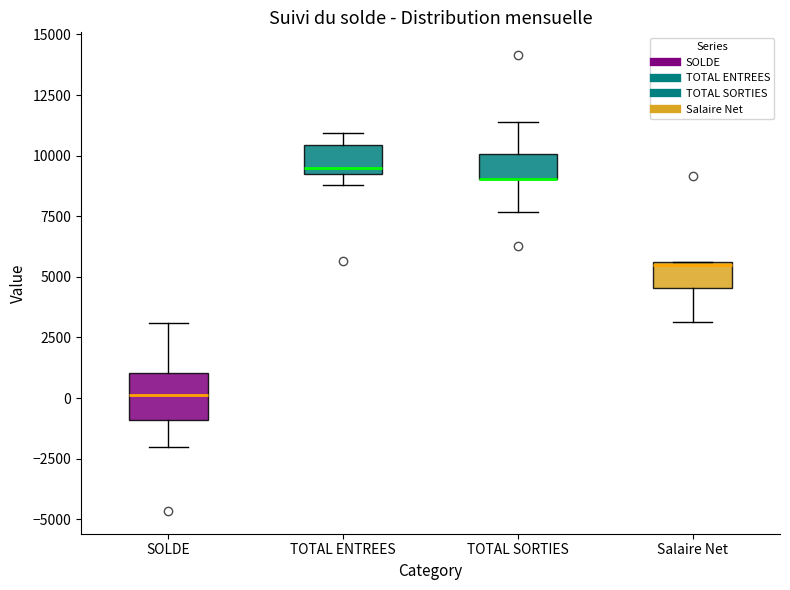

Comparing the boxes themselves (not the whiskers), which one is the tallest?

SOLDE